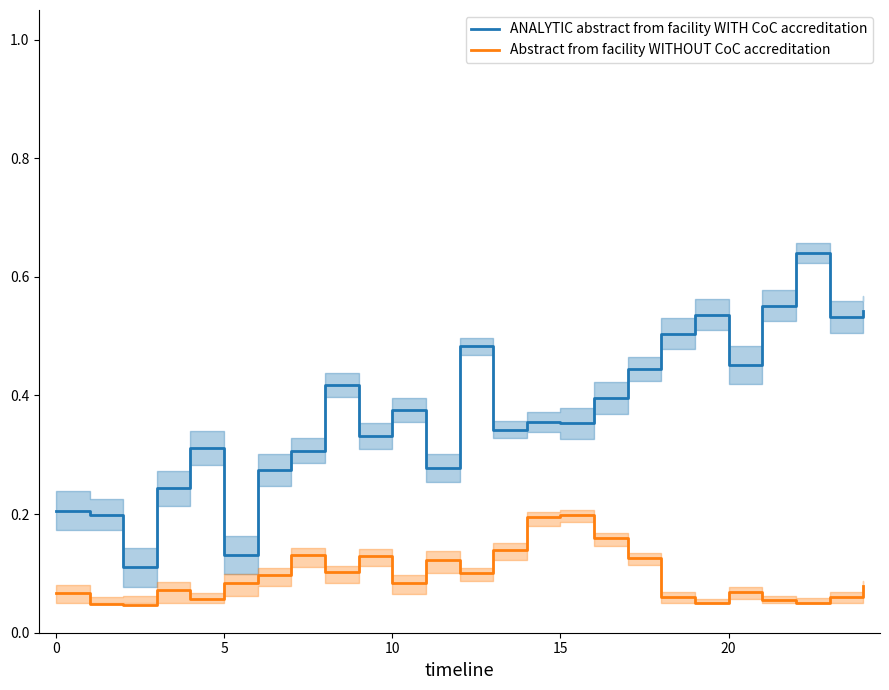

What is the total value across all series at 14?

0.5